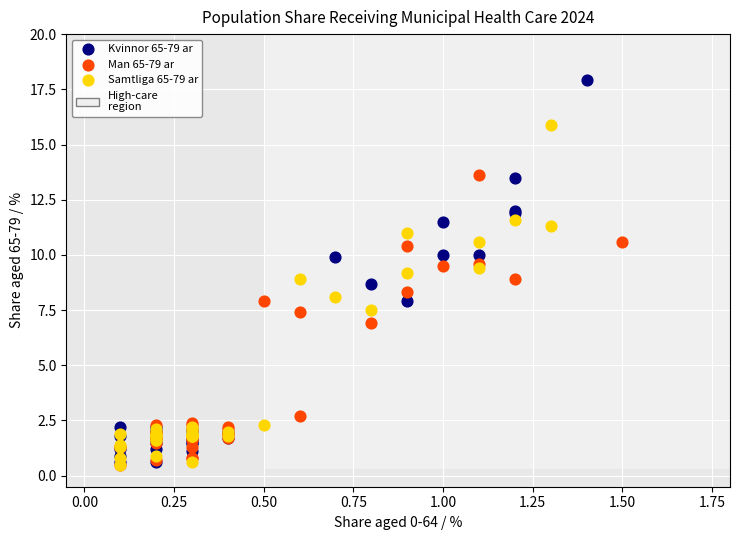

Which series has the largest Y range (max minus min)?

Kvinnor 65-79 ar